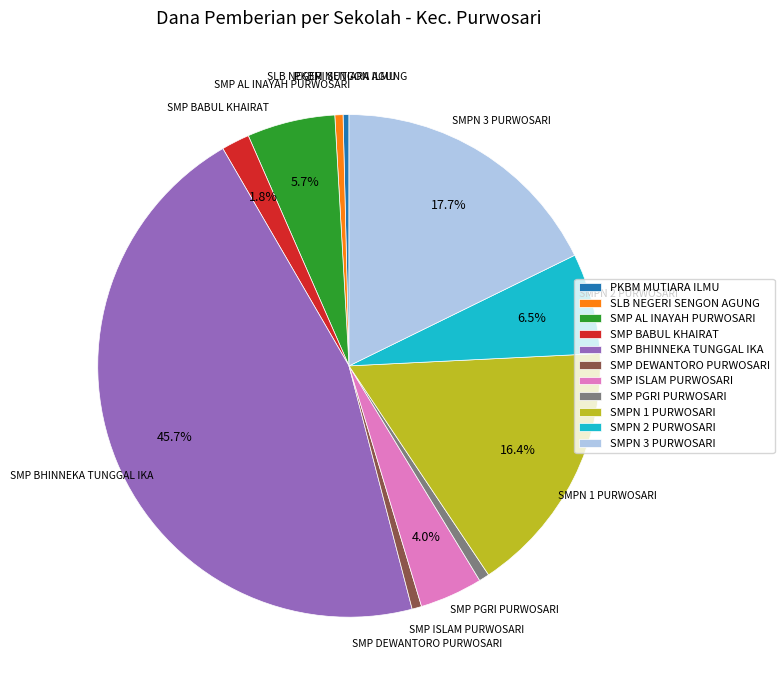

Is there a majority slice in this chart?

No